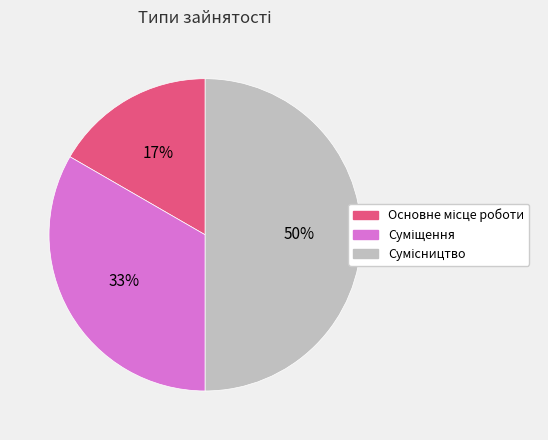

To the nearest percent, what is the average slice percentage?

33%